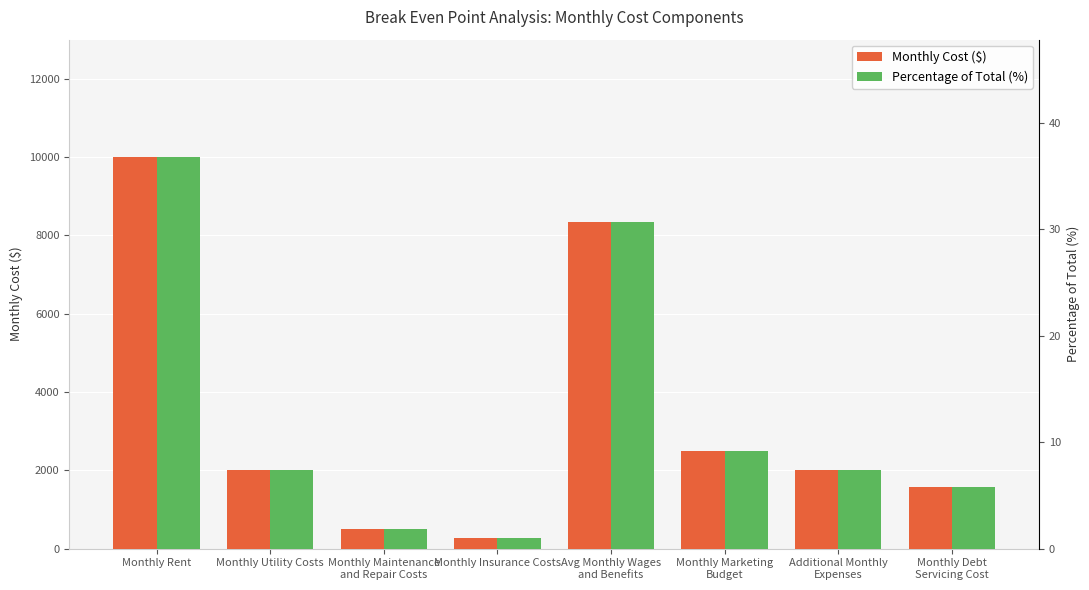

How many bars are there in total?

16